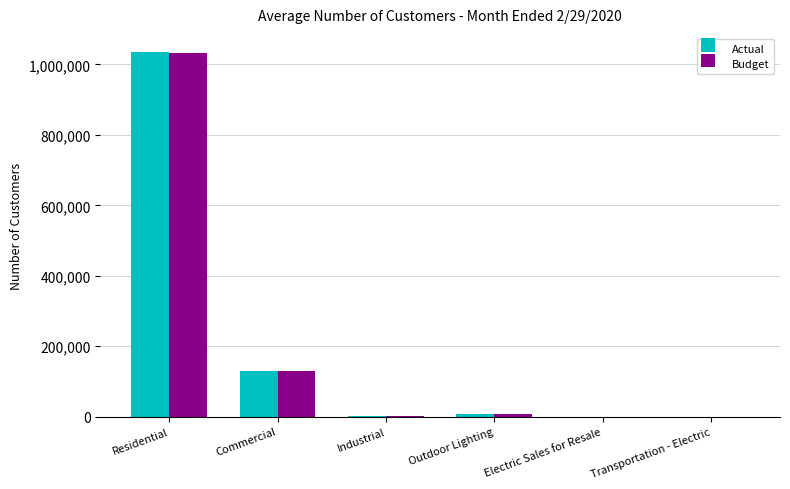

Is the value of Actual at Residential greater than the value of Budget at Commercial?

Yes